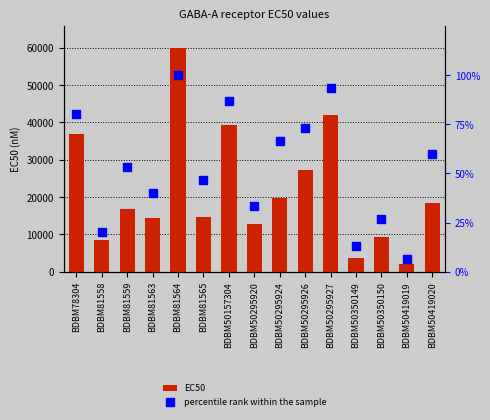

Which series reaches the maximum Y coordinate?

EC50